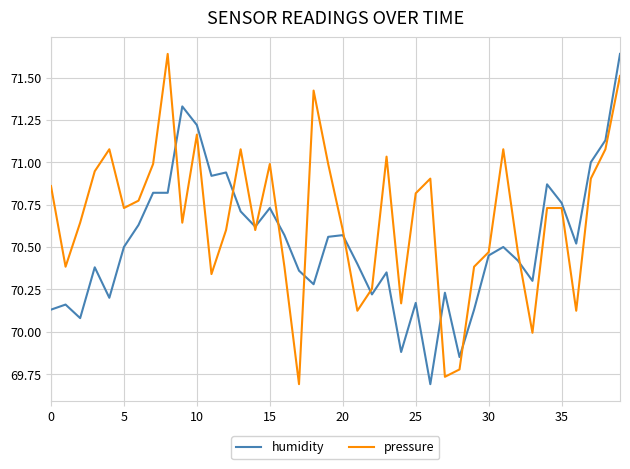

Which series has the largest total across all categories?

pressure